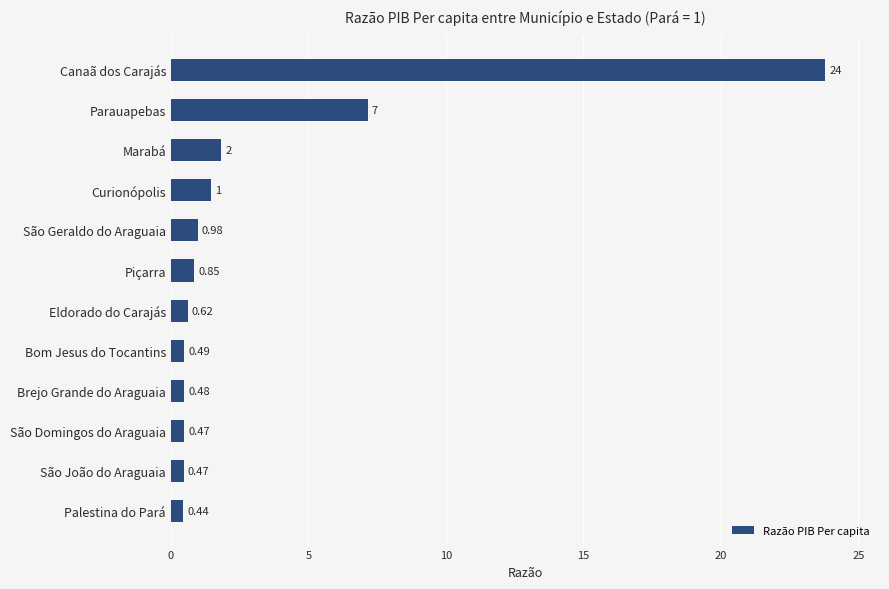

At which label is the value closest to 12?

Parauapebas